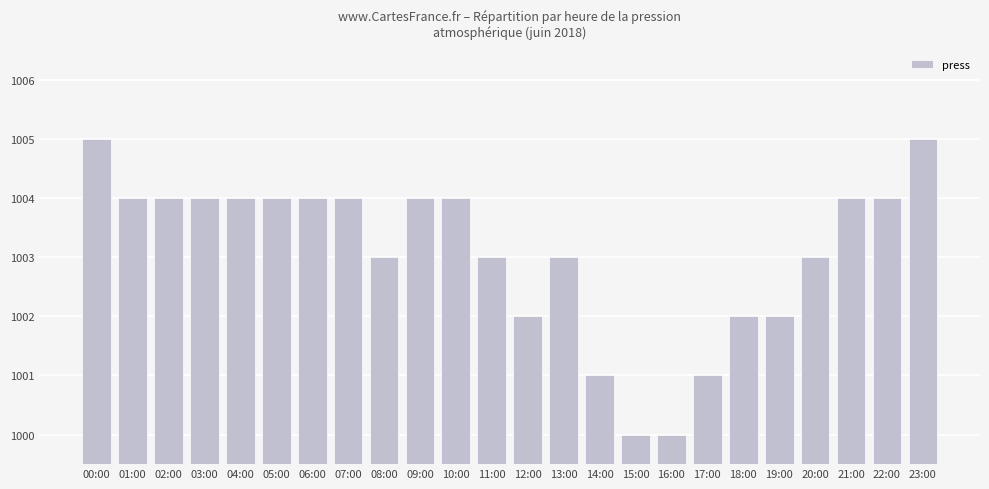

What is the sum of the values at 14:00 and 05:00?

6.0